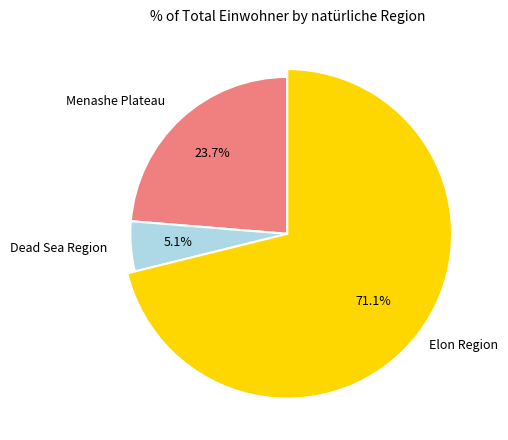

Combined, do Elon Region and Menashe Plateau account for over 50%?

Yes